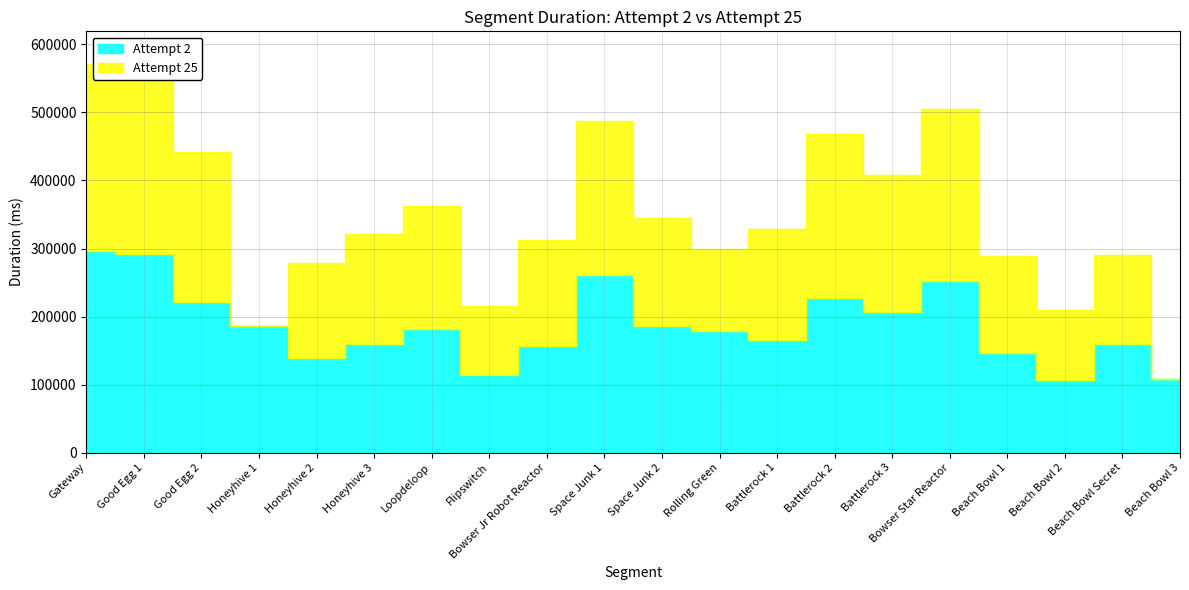

What is the difference between the second highest and minimum values in the Attempt 25 series?

275124